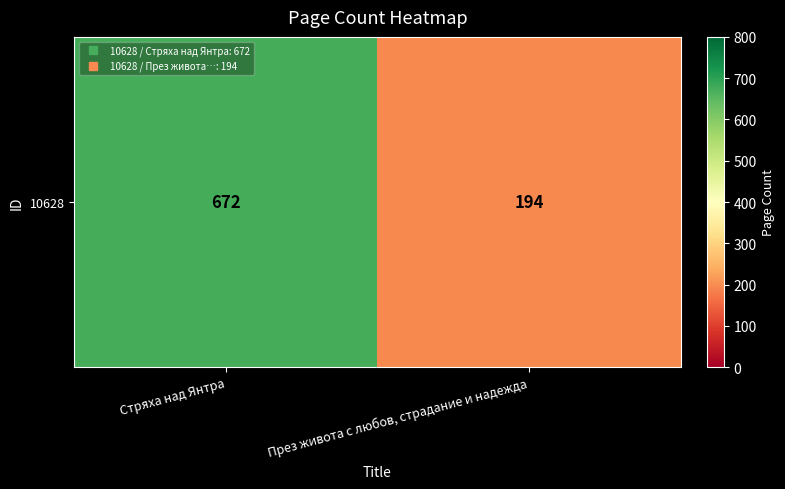

What is the minimum value shown in the chart?

194